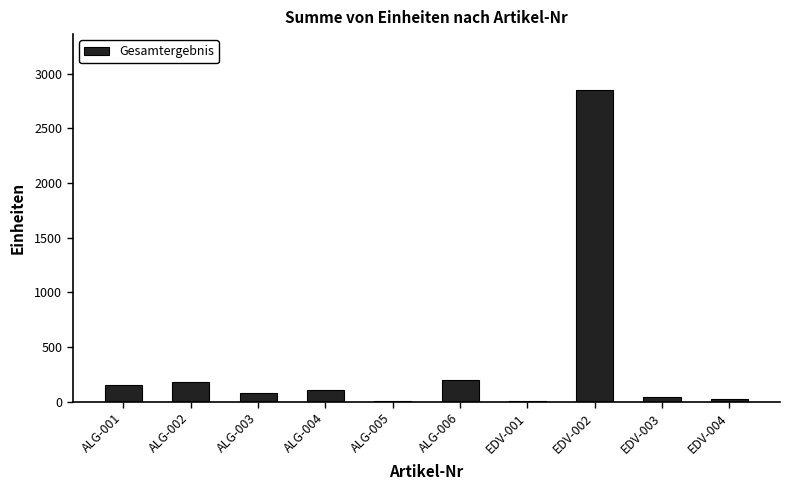

At which category does the chart reach its peak across all series?

EDV-002